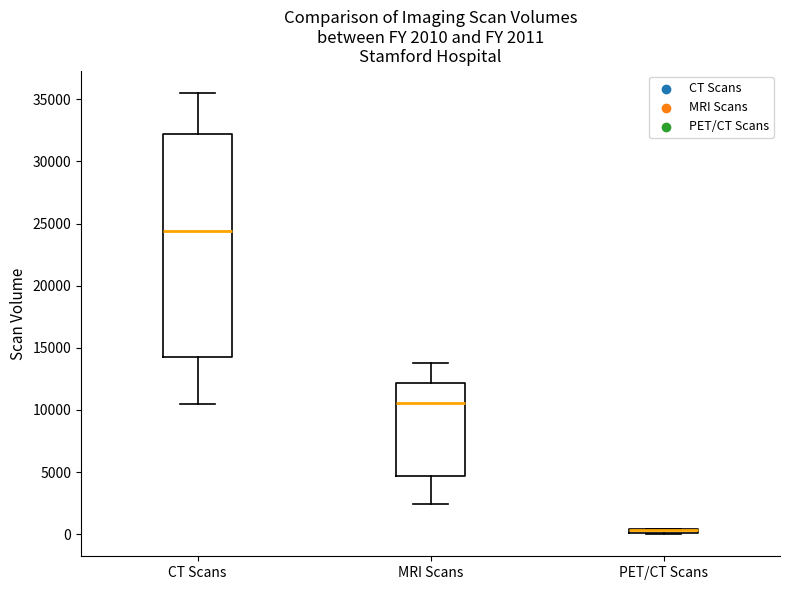

Which box is the tallest, from its lower edge to its upper edge?

CT Scans